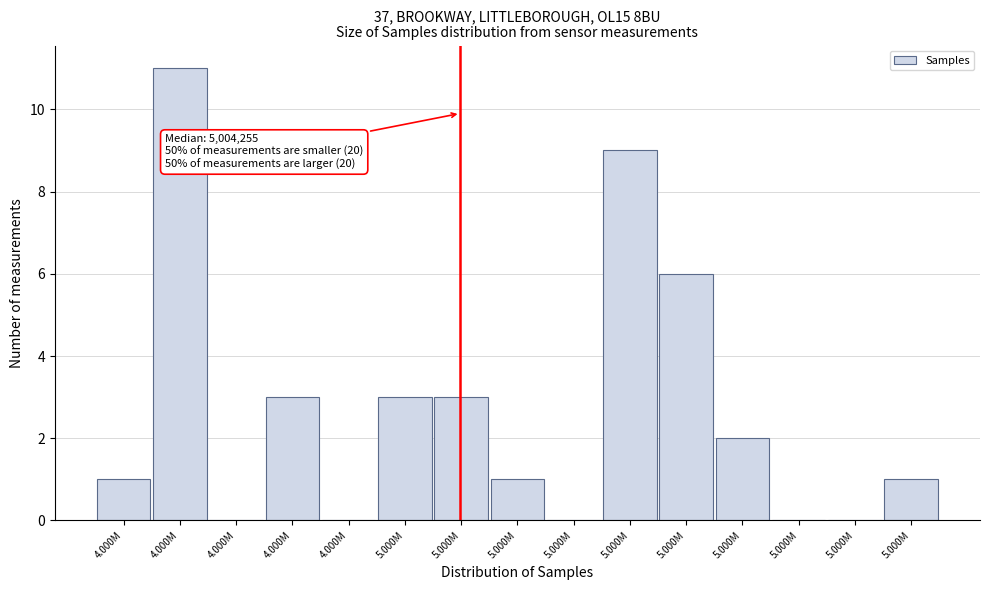

Count the number of categories in the chart.

15